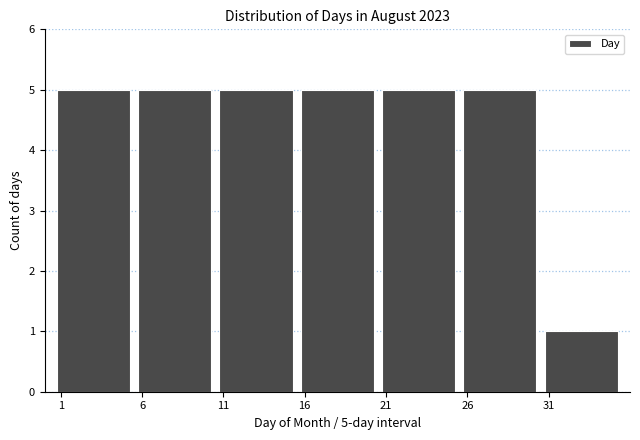

Reading right to left, what are all the values shown in this chart?

31=1	26=5	21=5	16=5	11=5	6=5	1=5